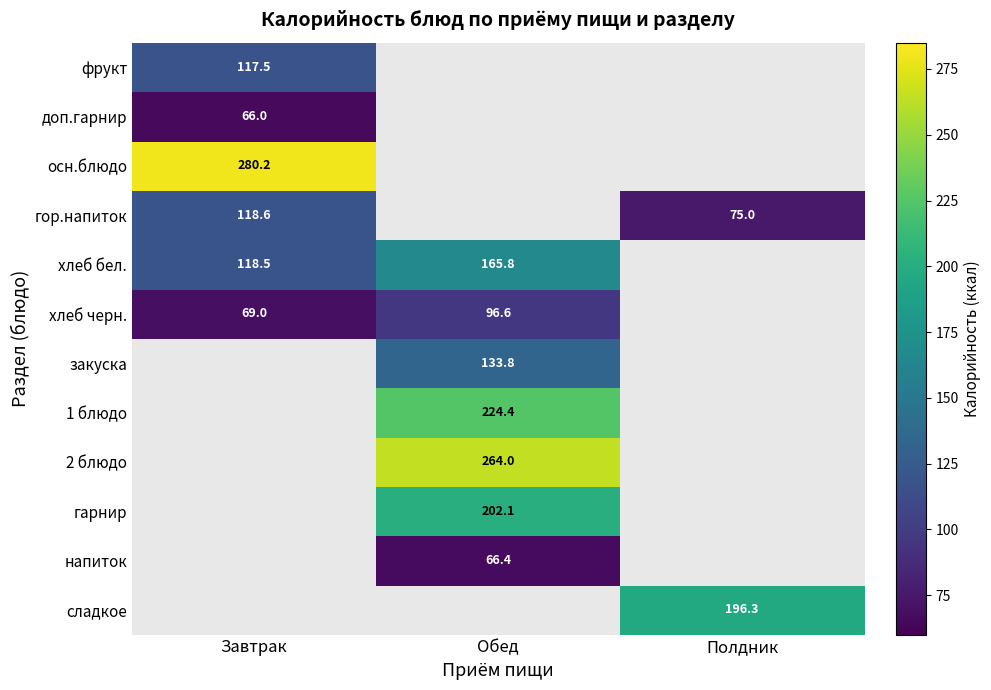

Which label corresponds to the smallest value in the chart?

Завтрак